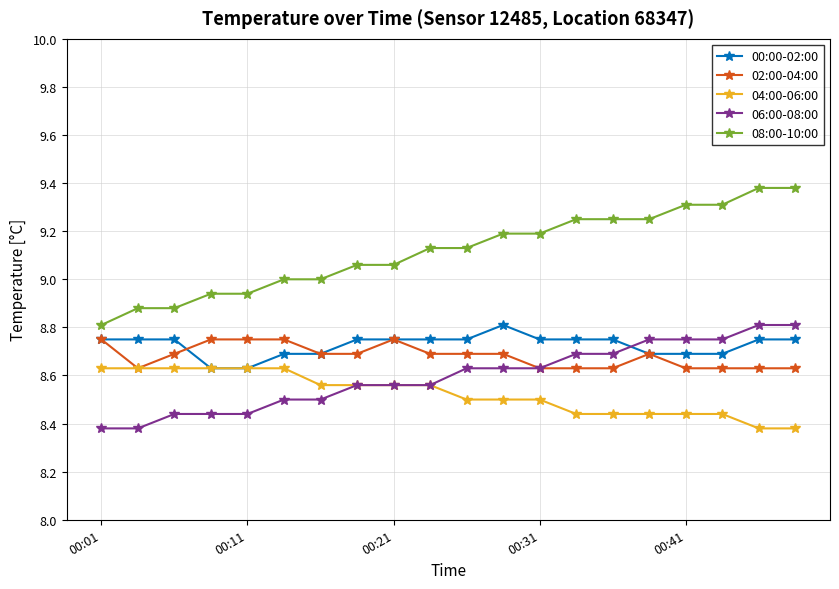

What is the maximum value for 08:00-10:00?

9.4